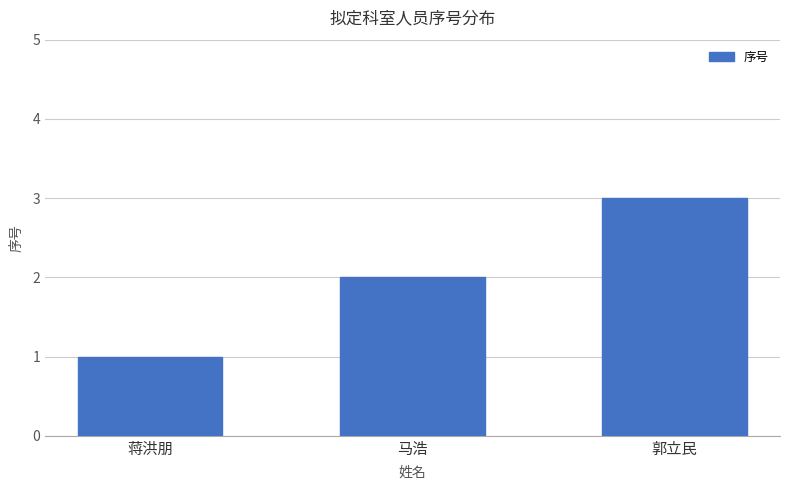

What is the change in value from 马浩 to 郭立民?

+1